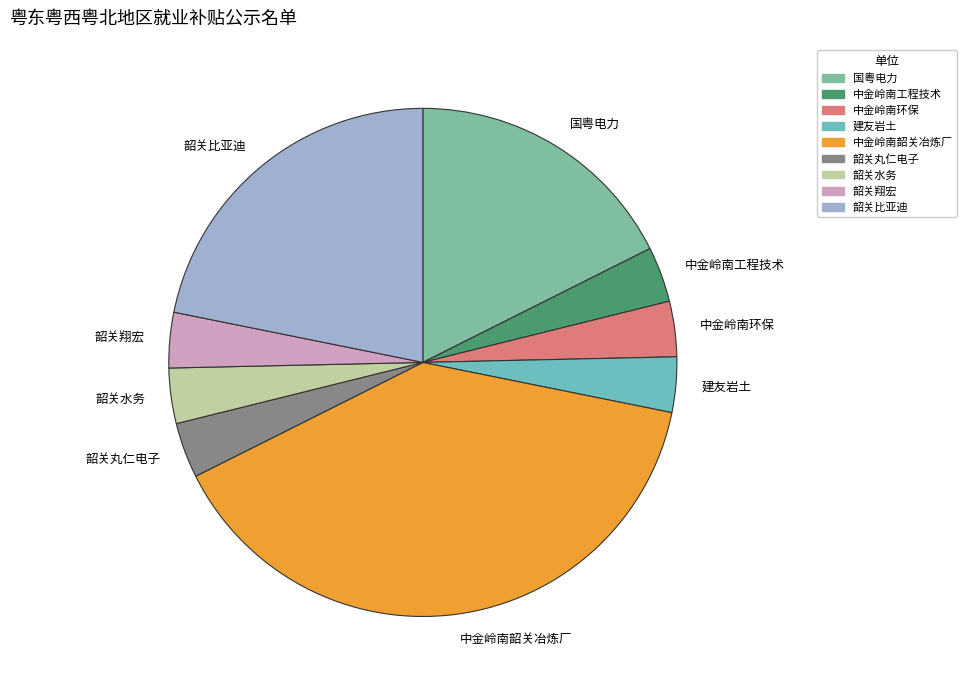

Which slice is the largest?

中金岭南韶关冶炼厂